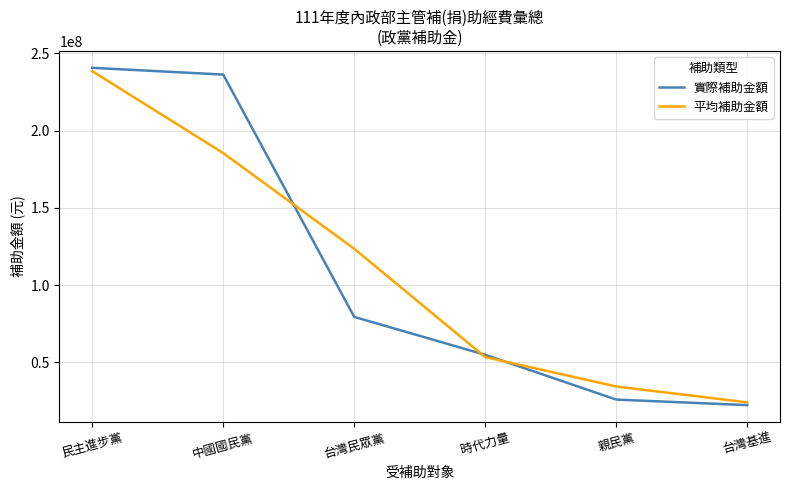

Does the chart have visible grid lines?

Yes